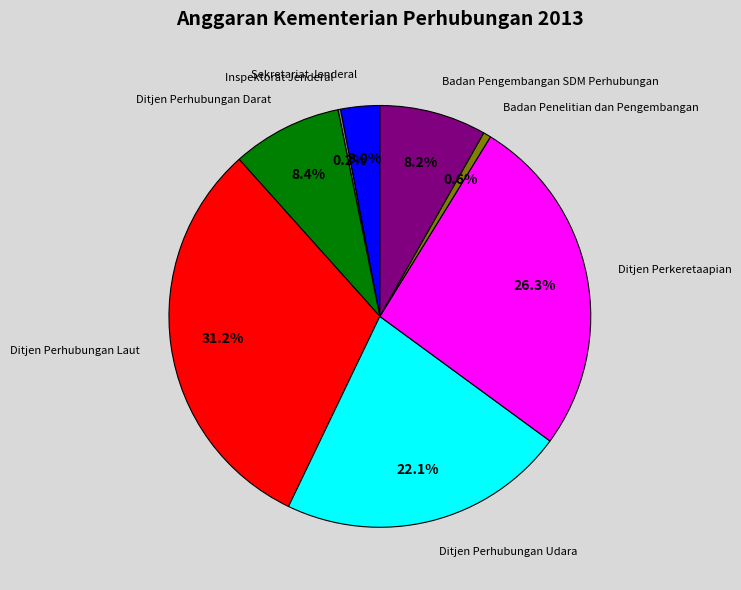

Is there a majority slice in this chart?

No